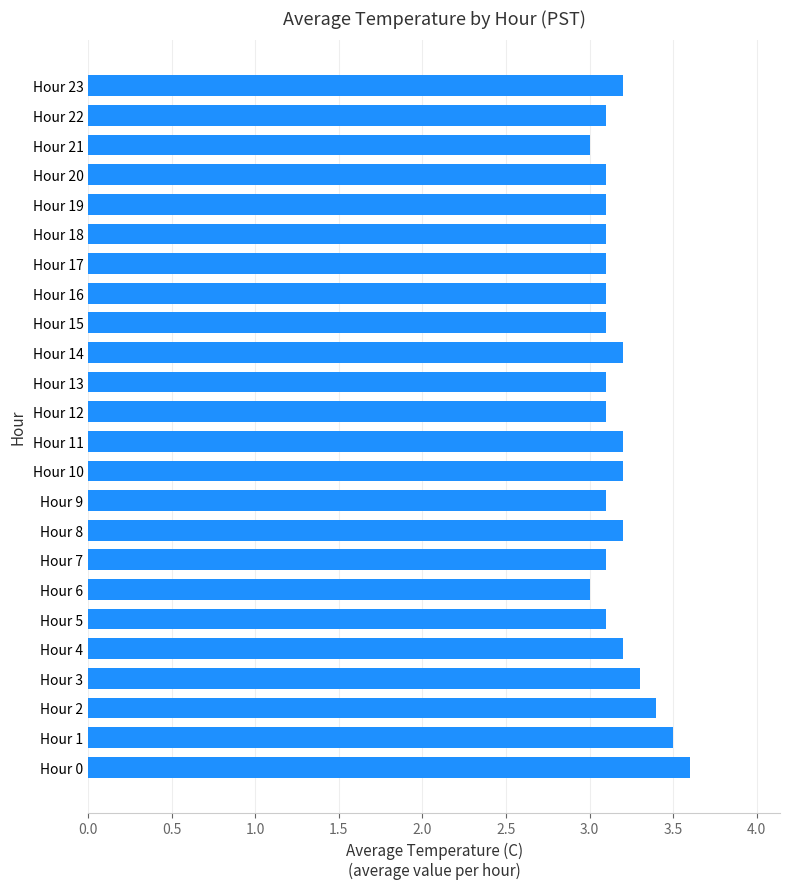

What value does the data have at Hour 19?

3.1